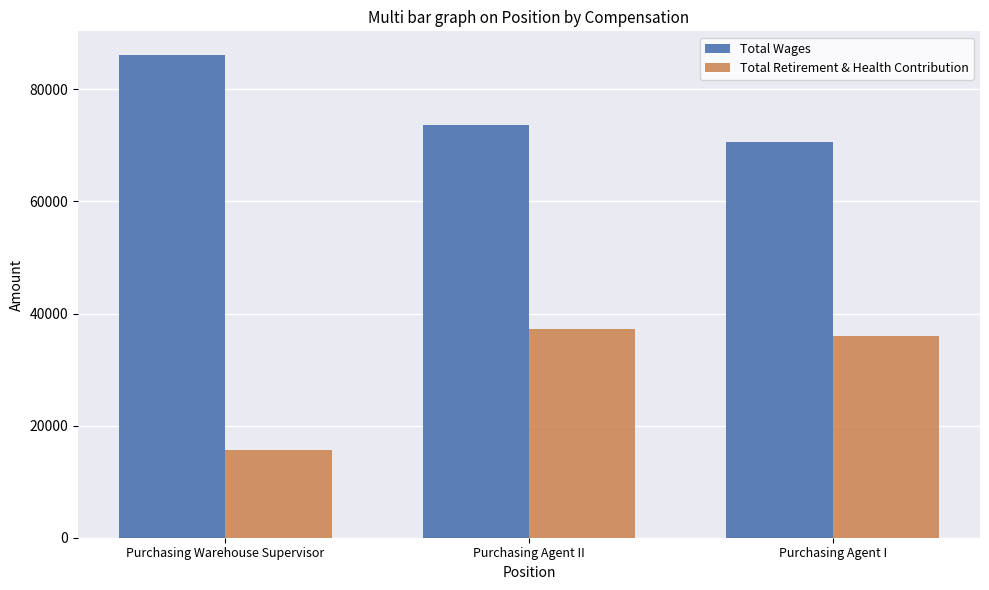

Which series has the largest total across all categories?

Total Wages